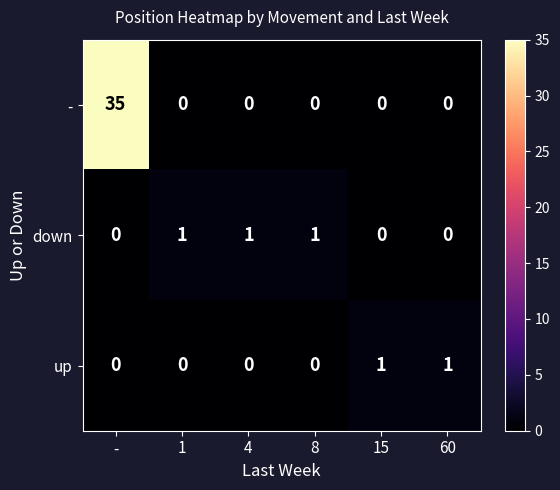

At how many categories does at least one series exceed 11?

1